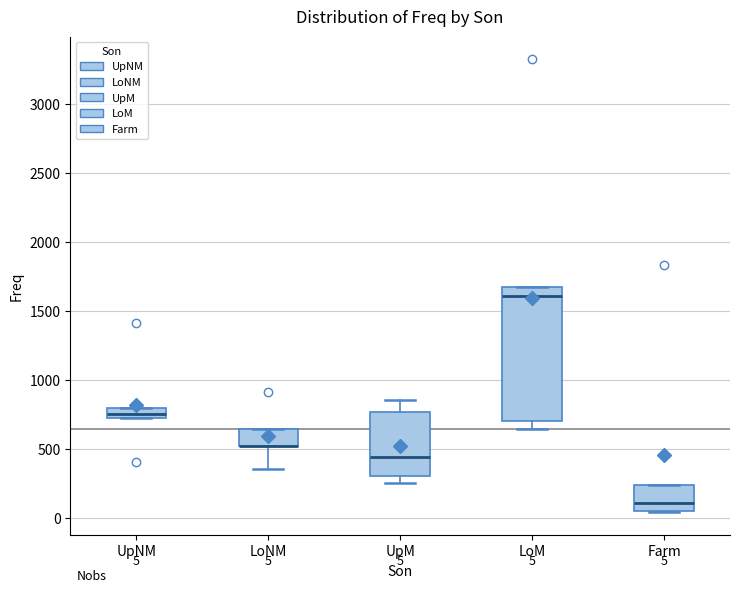

Which box is the tallest, from its lower edge to its upper edge?

LoM